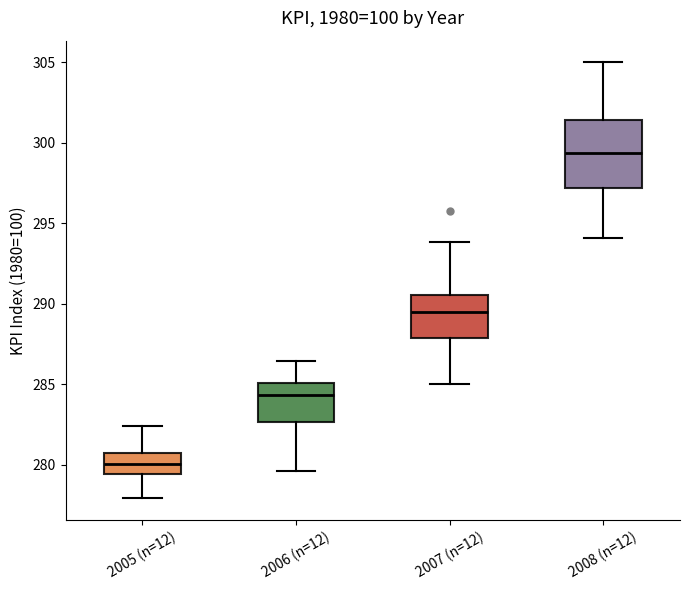

Which box is the tallest, from its lower edge to its upper edge?

2008 (n=12)